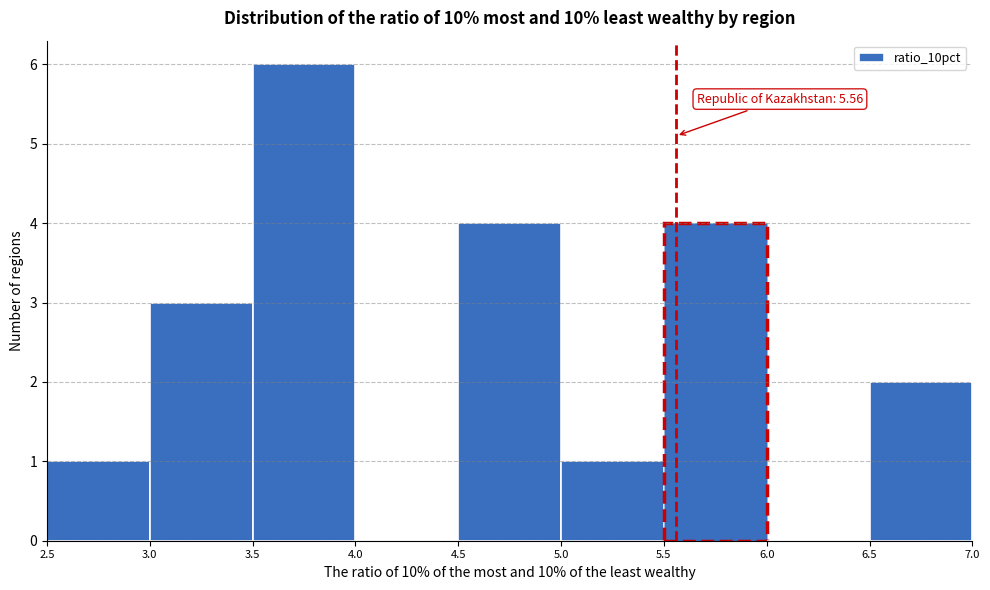

Over which range of the x-axis is the bar tallest?

3.5 to 4.0